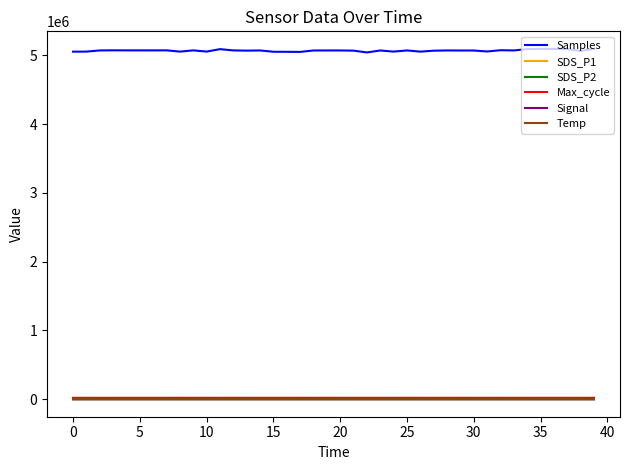

Which series has the widest spread of values?

Samples